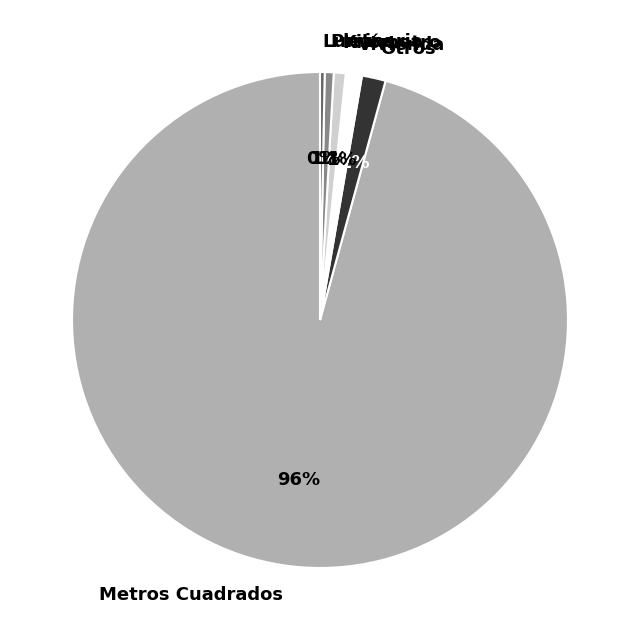

To the nearest percent, what is the difference between the largest and smallest slice percentages?

95%